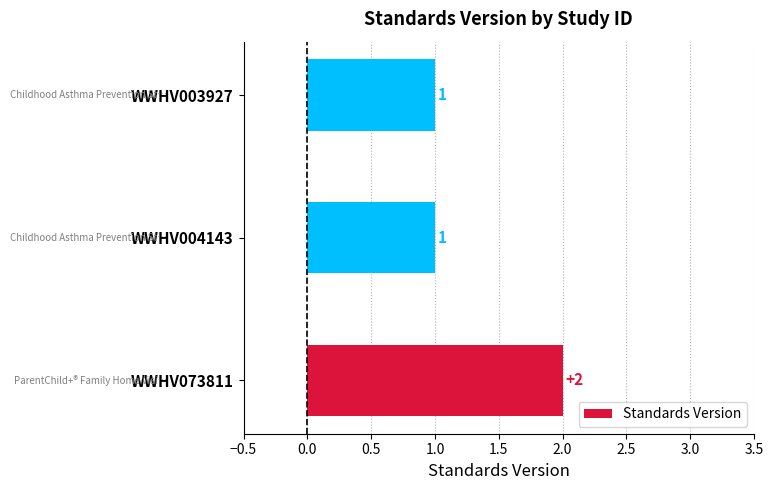

What is the difference between the maximum and minimum values?

1